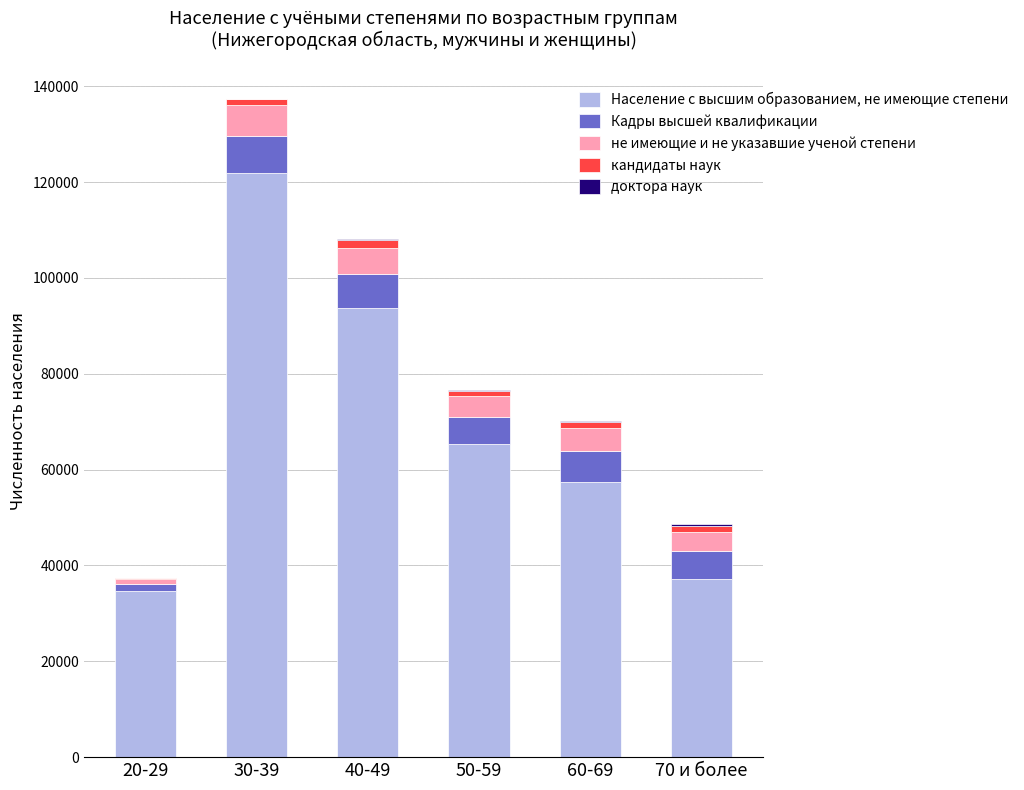

The value of Население с высшим образованием, не имеющие степени at 20-29 is 45495. True or false?

False